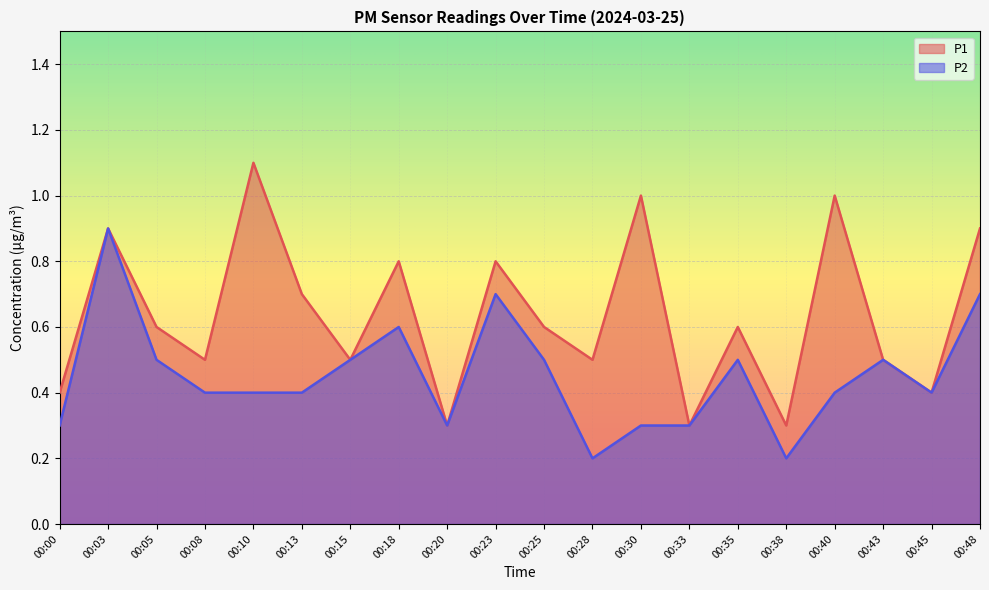

Rank the categories by P2 value from highest to lowest.

00:03, 00:23, 00:48, 00:18, 00:05, 00:15, 00:25, 00:35, 00:43, 00:08, 00:10, 00:13, 00:40, 00:45, 00:00, 00:20, 00:30, 00:33, 00:28, 00:38